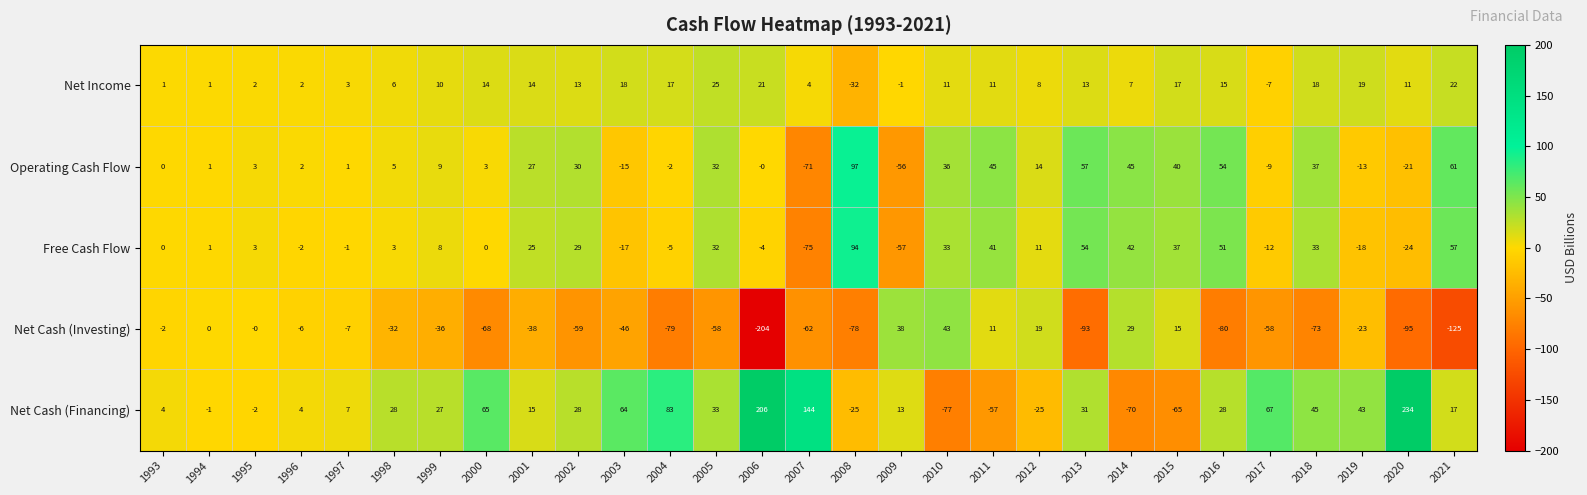

The Net Cash (Financing) series shows 28 at 2002. True or false?

True